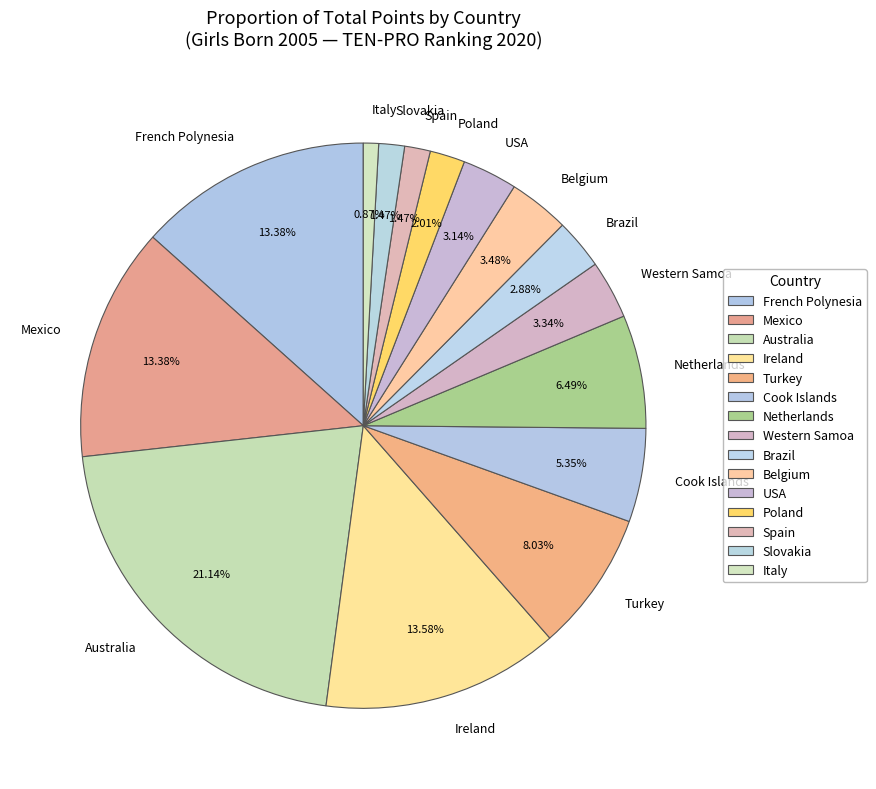

Is the sum of Western Samoa and Italy greater than half?

No